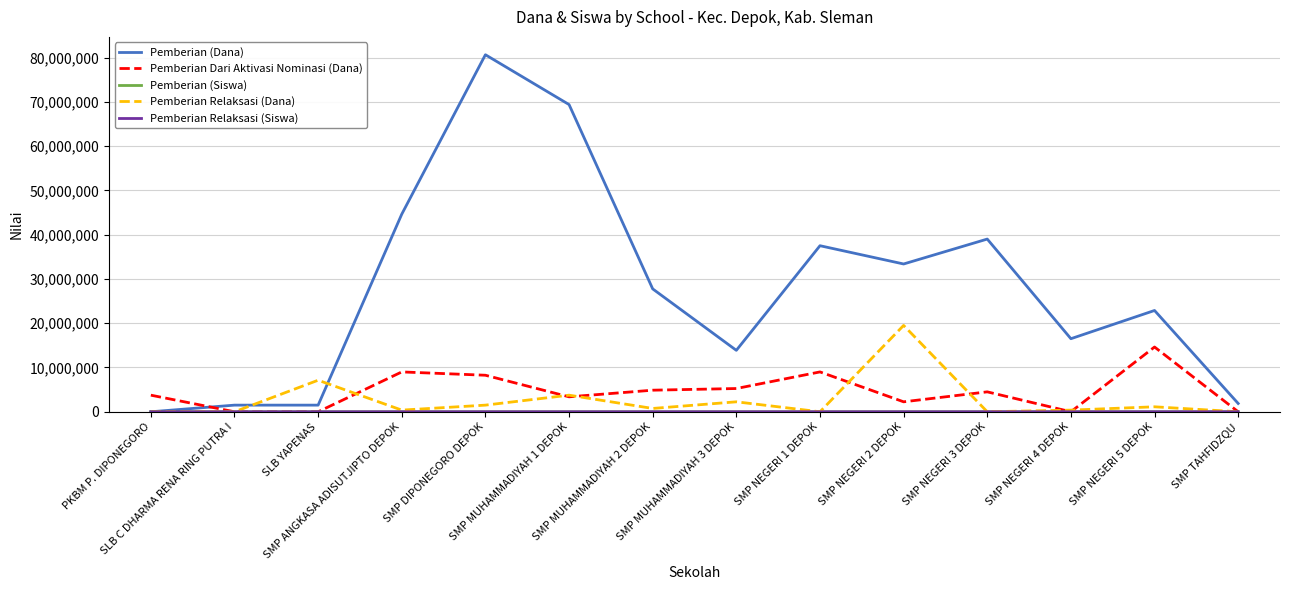

Which series has the largest range (max minus min)?

Pemberian (Dana)